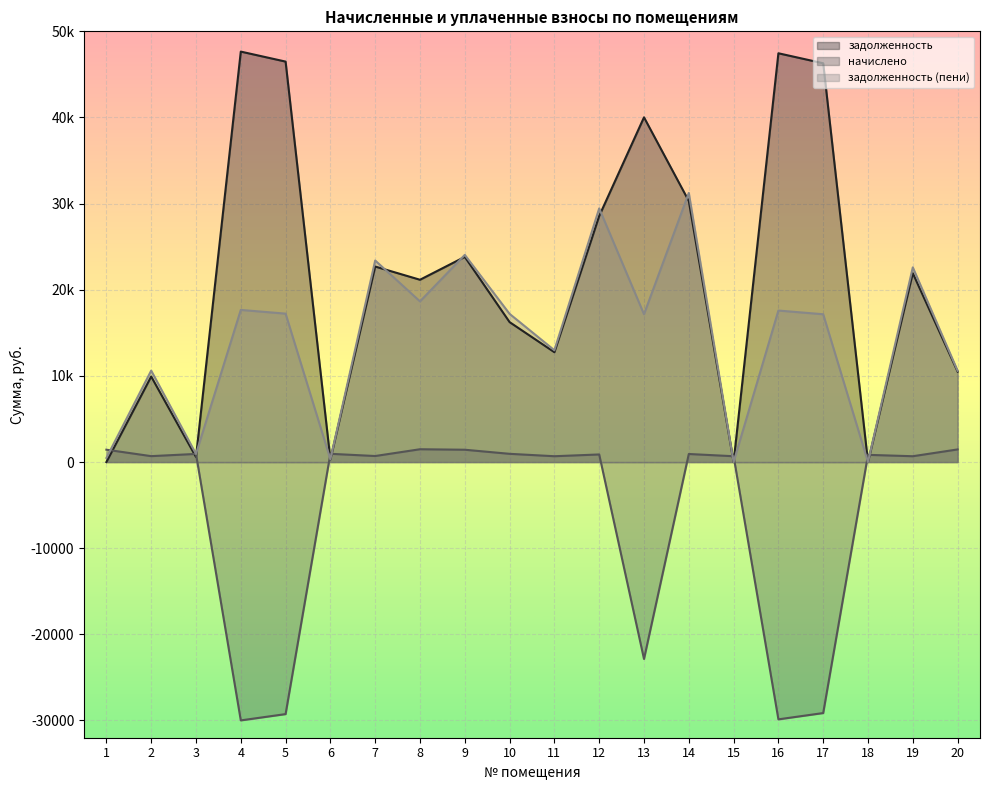

List the series in order of their peak value, lowest first.

начислено, задолженность (пени), задолженность